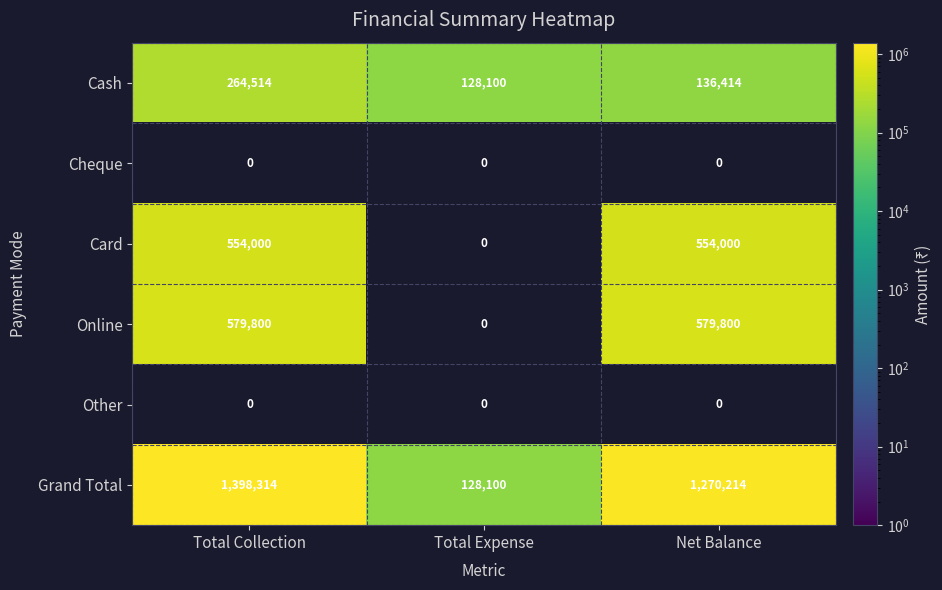

What is the difference between the maximum and minimum values in the Grand Total series?

1270214